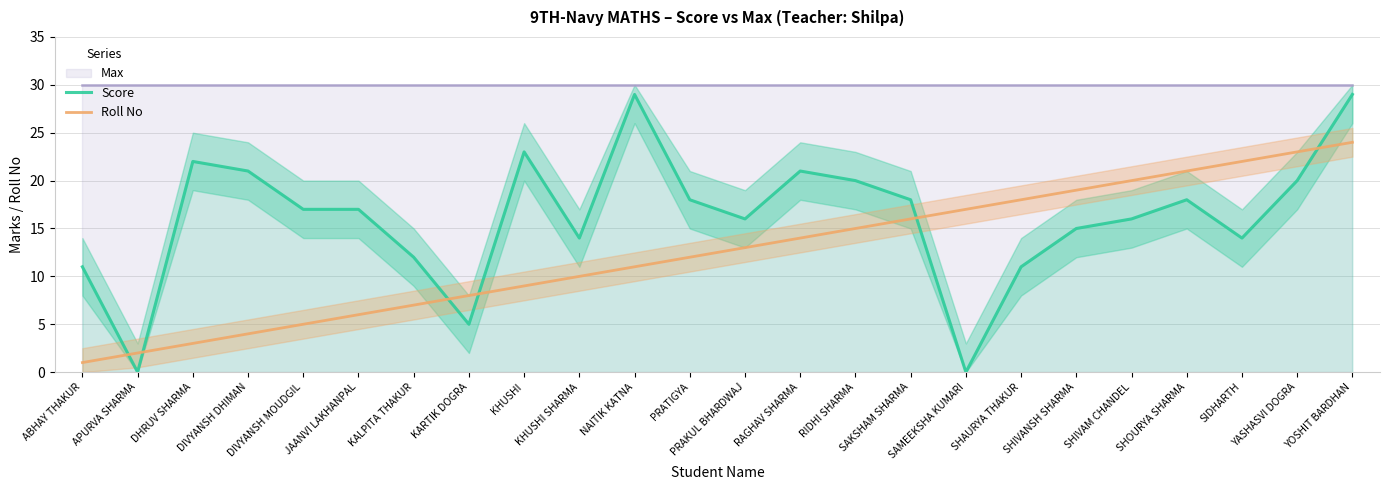

How many values in the Roll No series exceed 13?

11